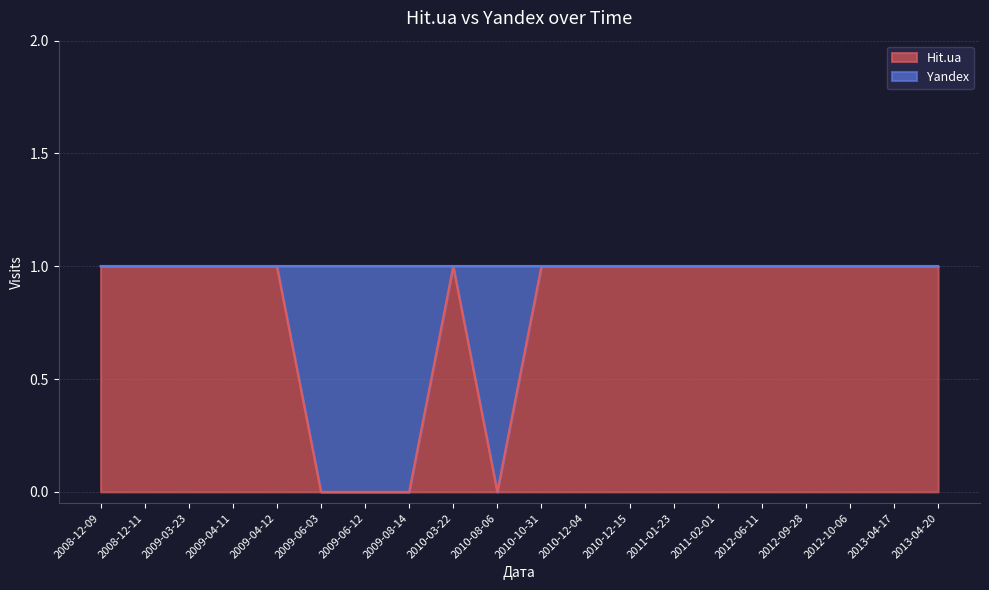

At which category does the chart reach its minimum across all series?

2009-06-03